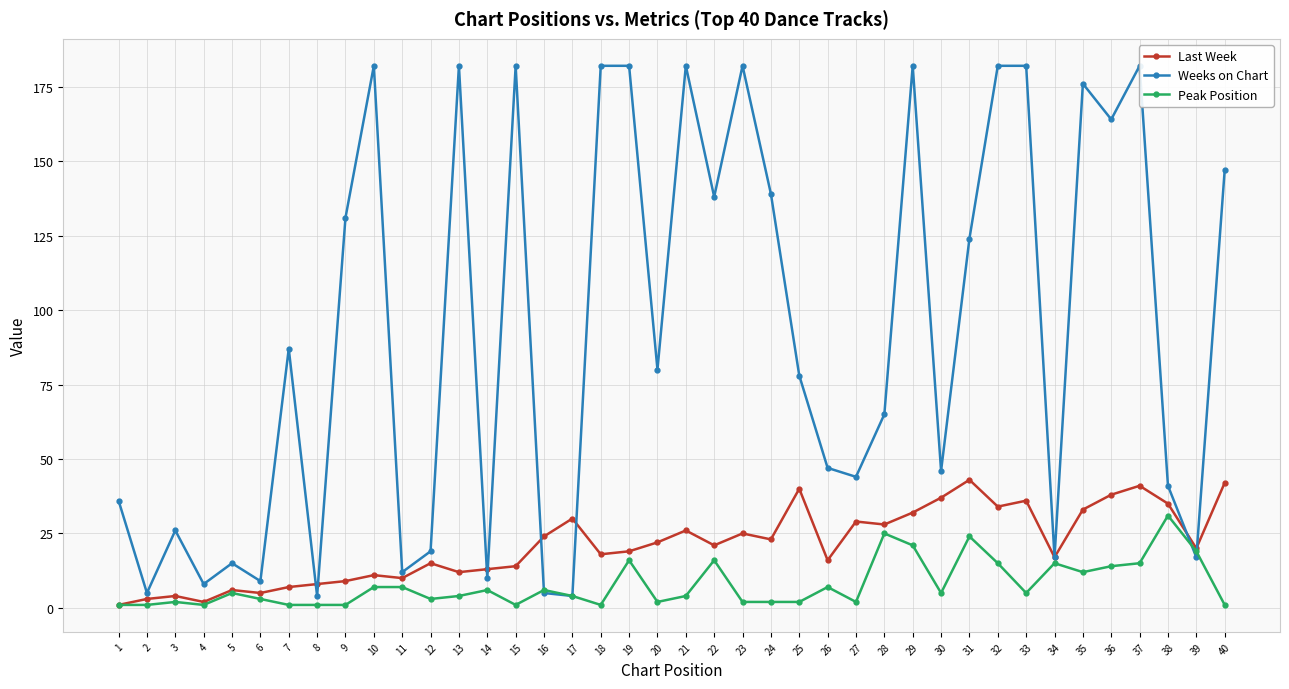

Is the value of Last Week at 4 greater than the value of Weeks on Chart at 25?

No